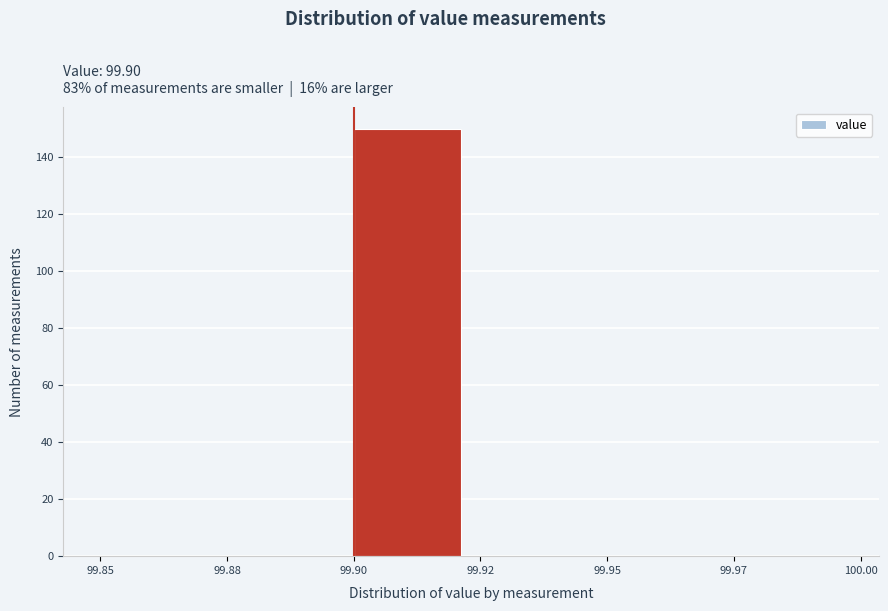

Reading left to right, extract all data points from this chart.

99.85=0	99.88=0	99.90=150	99.92=0	99.95=0	99.97=0